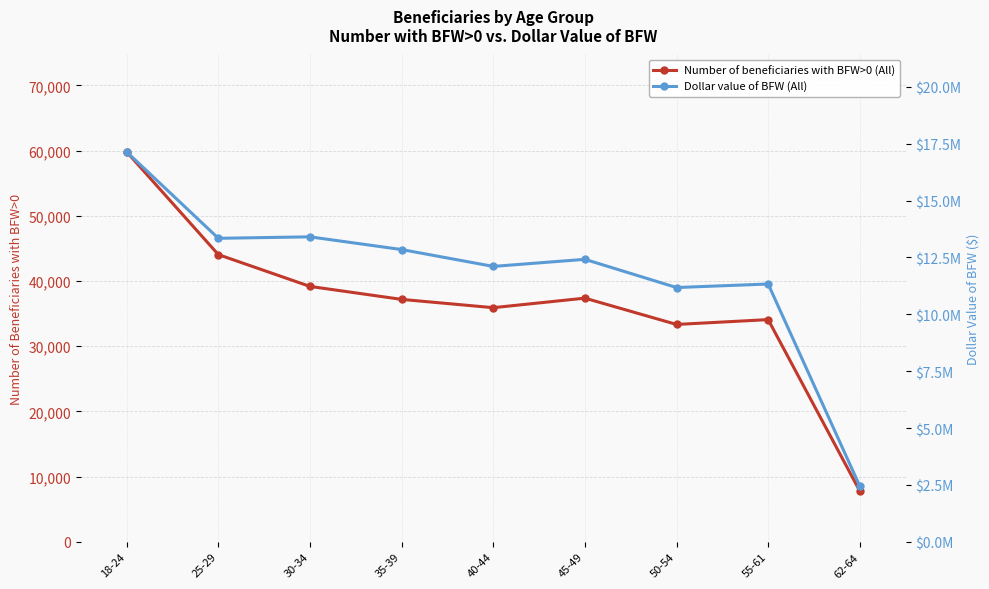

True or false: Number of beneficiaries with BFW>0 (All) and Dollar value of BFW (All) cross at least once.

False